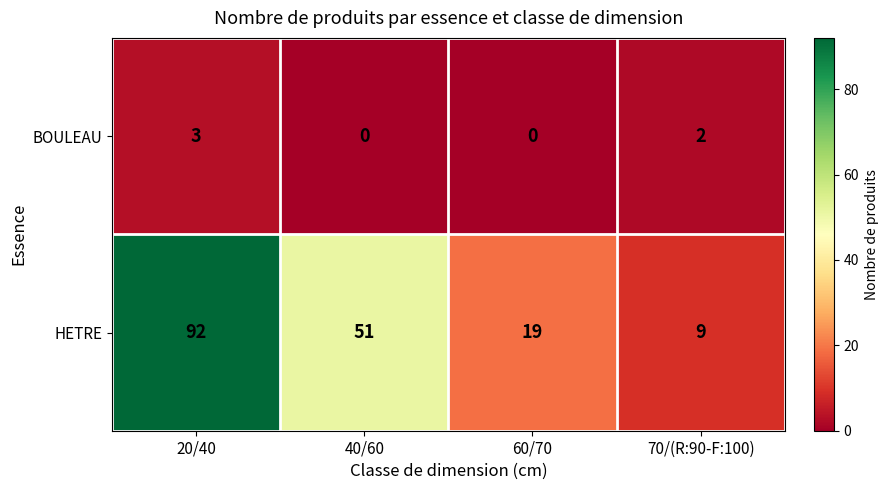

At 20/40, list the series in order from smallest to largest.

BOULEAU, HETRE